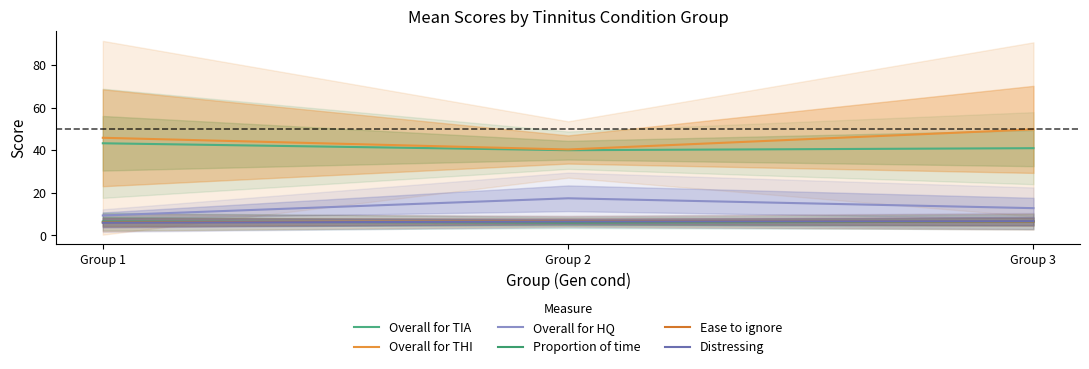

What is the highest value of the Distressing series?

6.7